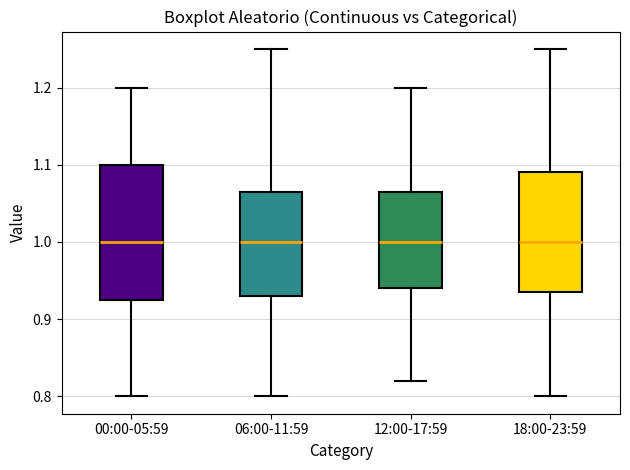

Reading left to right, read every box against the y-axis: the position of its median line, the range the box covers, and the ends of its whiskers. The values are not printed on the chart, so give them approximately, as read against the axis.

00:00-05:59: median 1.00, box 0.93 to 1.10, whiskers 0.80 to 1.20
06:00-11:59: median 1.00, box 0.93 to 1.07, whiskers 0.80 to 1.25
12:00-17:59: median 1.00, box 0.94 to 1.07, whiskers 0.82 to 1.20
18:00-23:59: median 1.00, box 0.94 to 1.09, whiskers 0.80 to 1.25